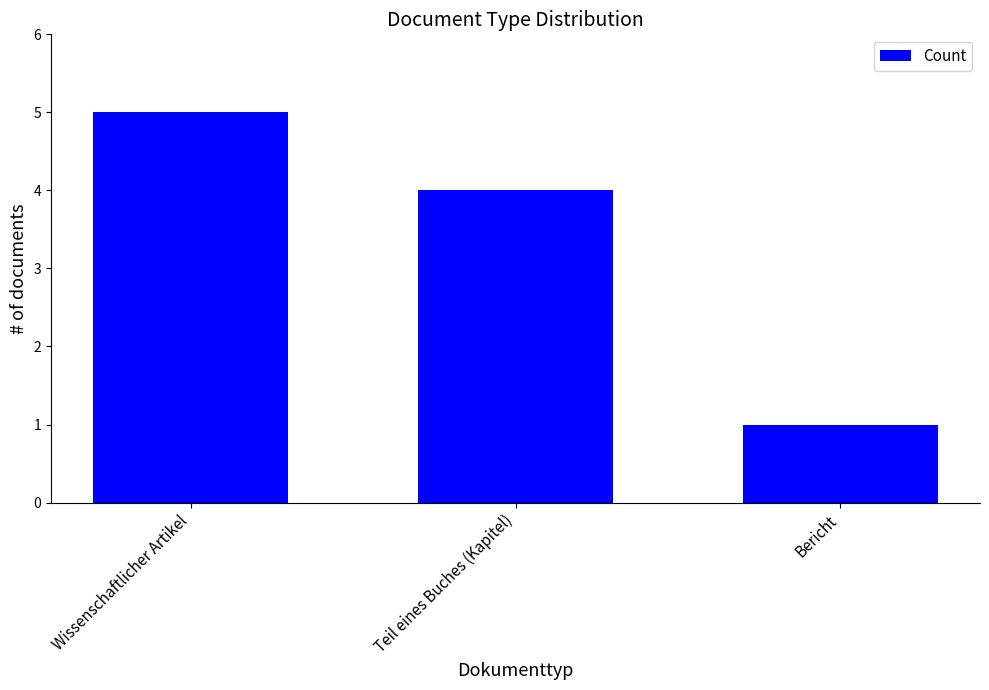

What is the sum of the values at Teil eines Buches (Kapitel) and Bericht?

5